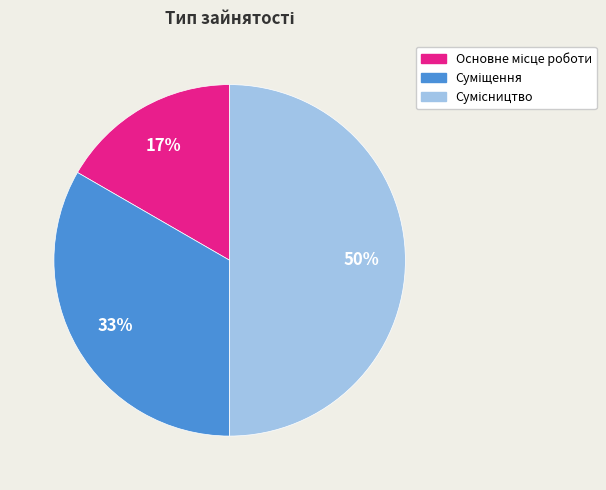

To the nearest percent, what is the difference between the largest and smallest slice percentages?

33%